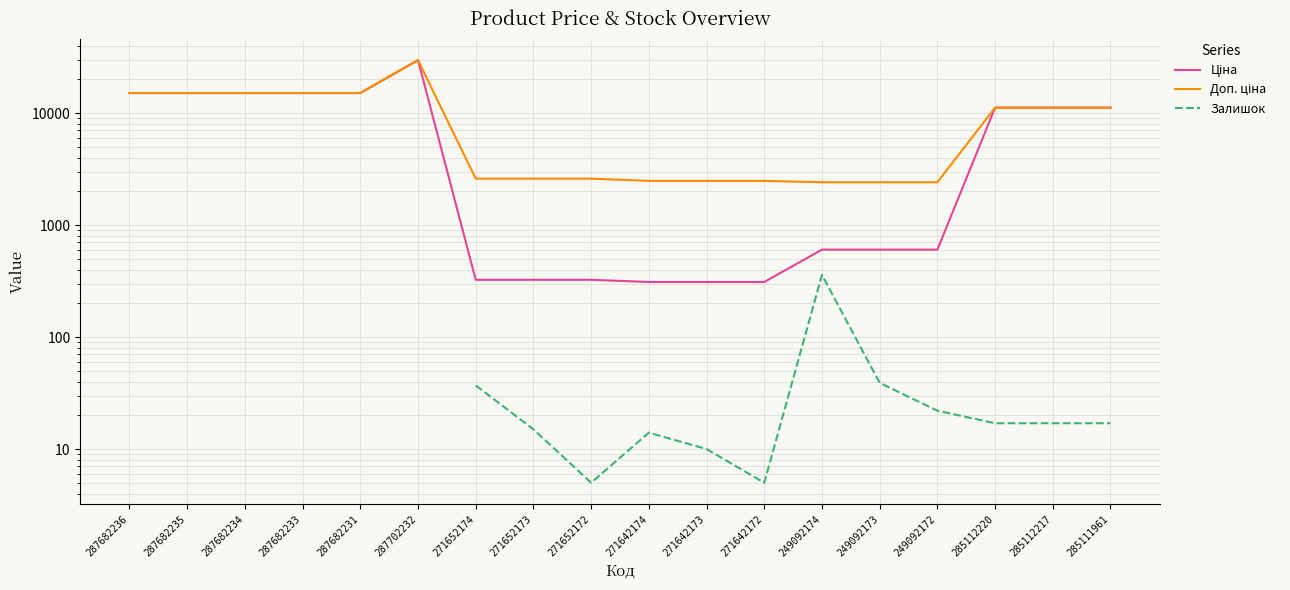

The Залишок series shows 22.0 at 249092172. True or false?

True